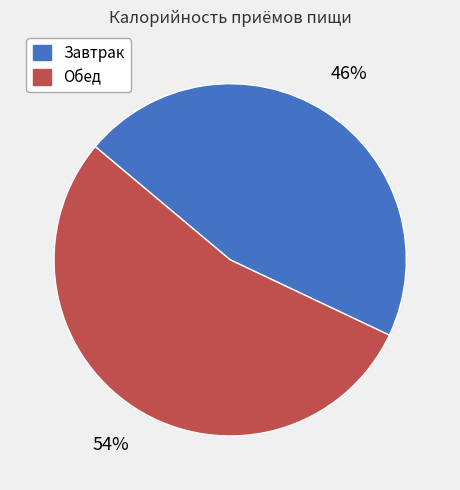

Which category has the biggest portion of the pie?

Обед